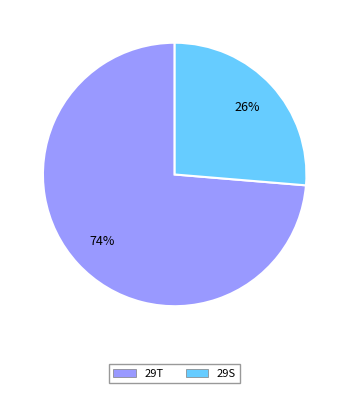

What is the largest slice in the pie chart?

29T